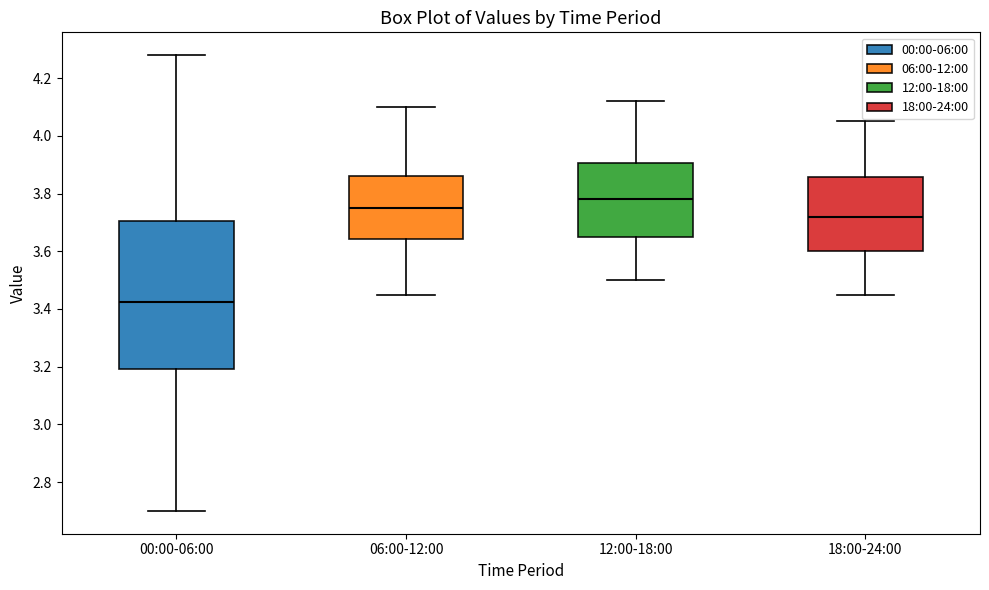

Where is the lower edge of the box for 06:00-12:00 on the y-axis? The values are not printed on the chart, so give them approximately, as read against the axis.

3.64